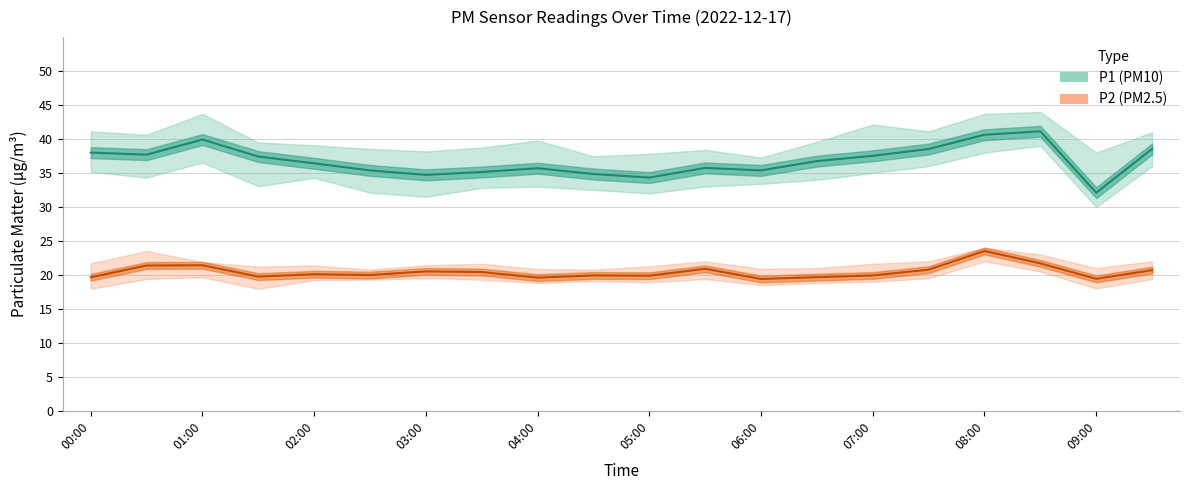

Which series has the widest spread of values?

P1 (PM10)